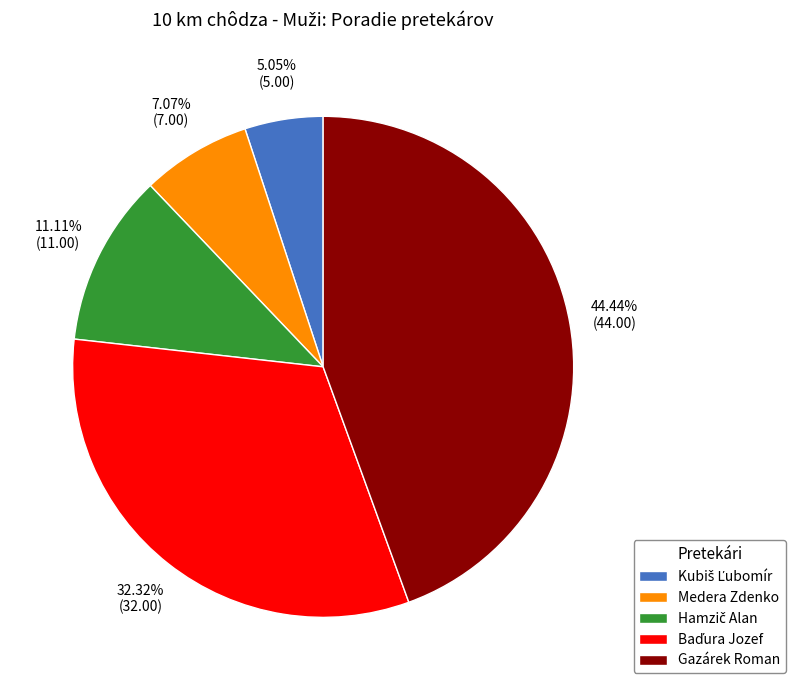

Which slice is the largest?

Gazárek Roman